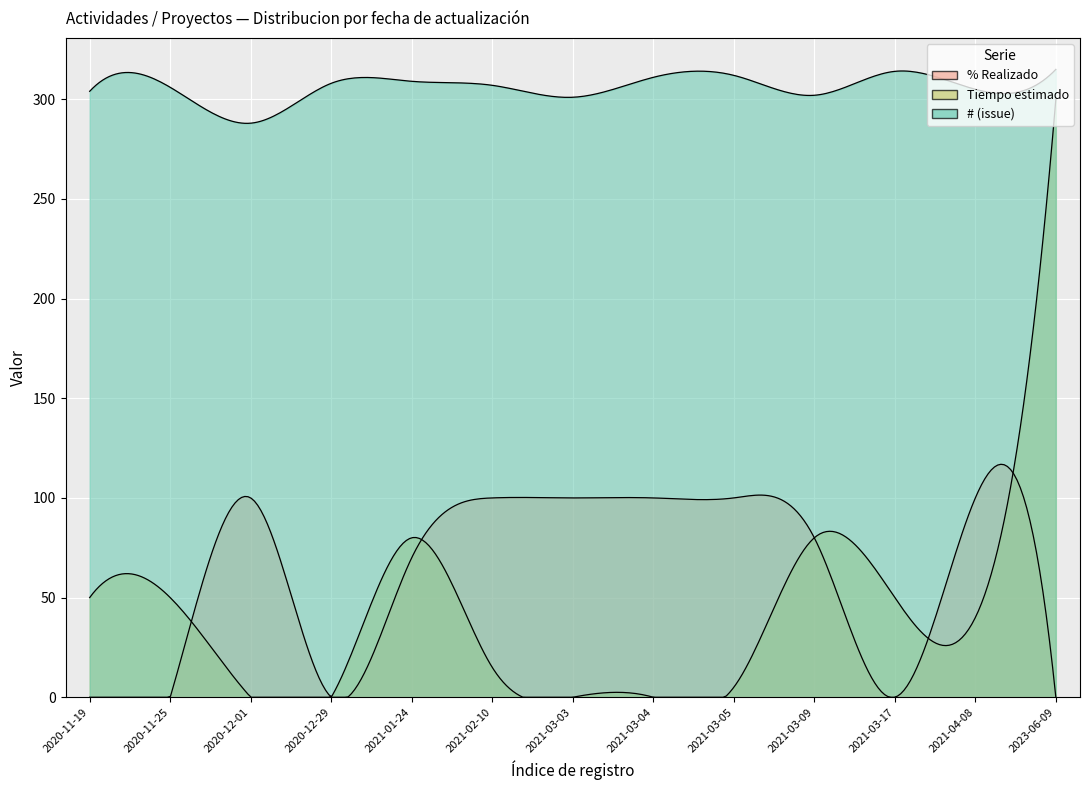

Reading left to right, what are all the values shown in this chart?

% Realizado: 2020-11-19=0	2020-11-25=0	2020-12-01=100	2020-12-29=0	2021-01-24=70	2021-02-10=100	2021-03-03=100	2021-03-04=100	2021-03-05=100	2021-03-09=80	2021-03-17=0	2021-04-08=100	2023-06-09=0
Tiempo estimado: 2020-11-19=50	2020-11-25=50	2020-12-01=0	2020-12-29=0	2021-01-24=80	2021-02-10=15	2021-03-03=0	2021-03-04=0	2021-03-05=5	2021-03-09=80	2021-03-17=50	2021-04-08=40	2023-06-09=300
# (issue): 2020-11-19=304	2020-11-25=306	2020-12-01=288	2020-12-29=308	2021-01-24=309	2021-02-10=307	2021-03-03=301	2021-03-04=311	2021-03-05=312	2021-03-09=302	2021-03-17=314	2021-04-08=305	2023-06-09=315